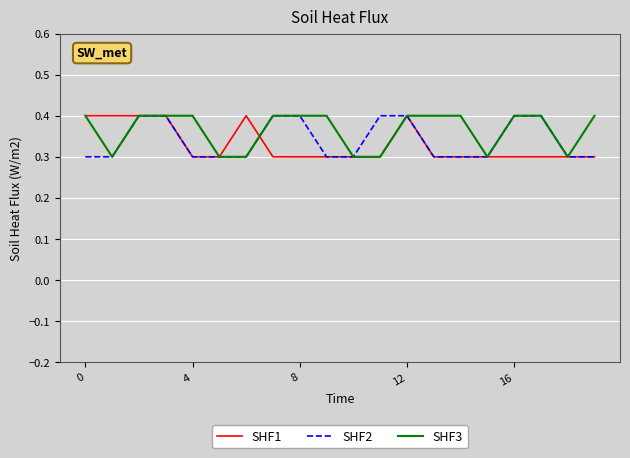

What is the greatest value displayed?

0.4